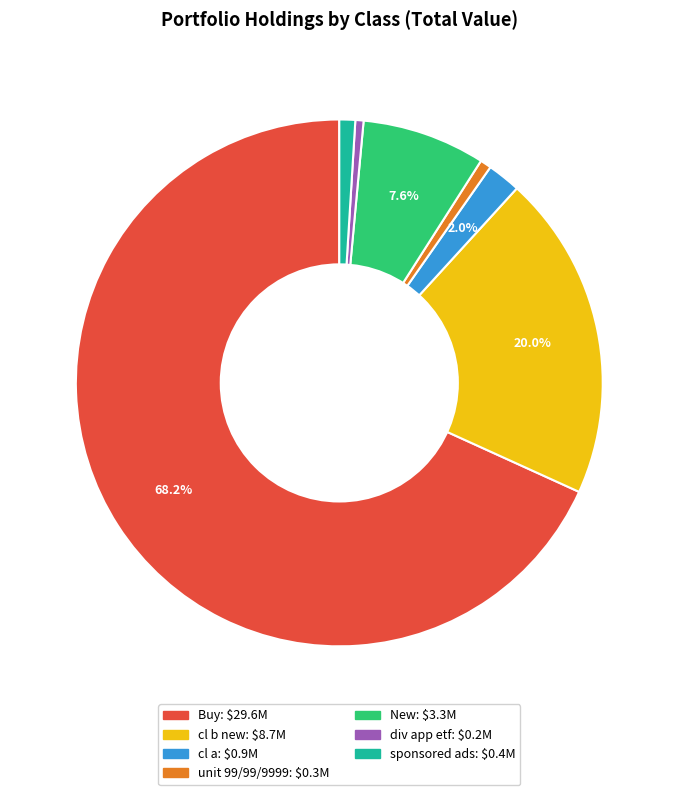

Is there any slice that represents more than half of the pie?

Yes